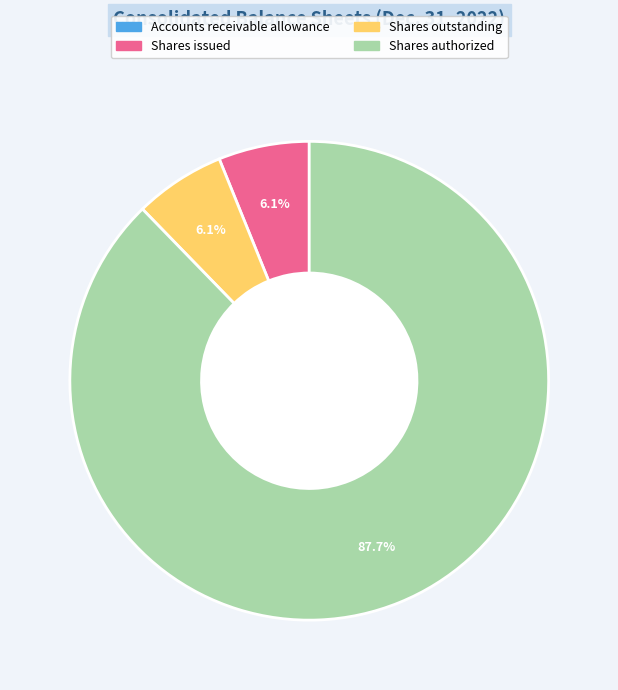

Is there a majority slice in this chart?

Yes